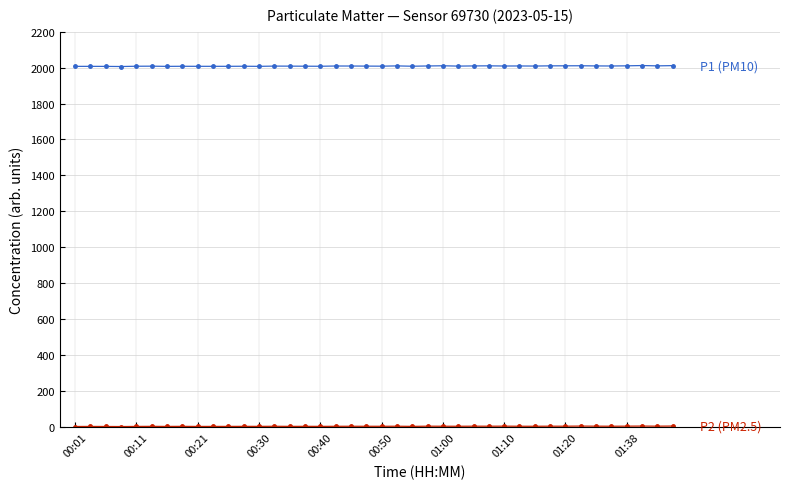

What is the maximum value shown in the chart?

2011.5